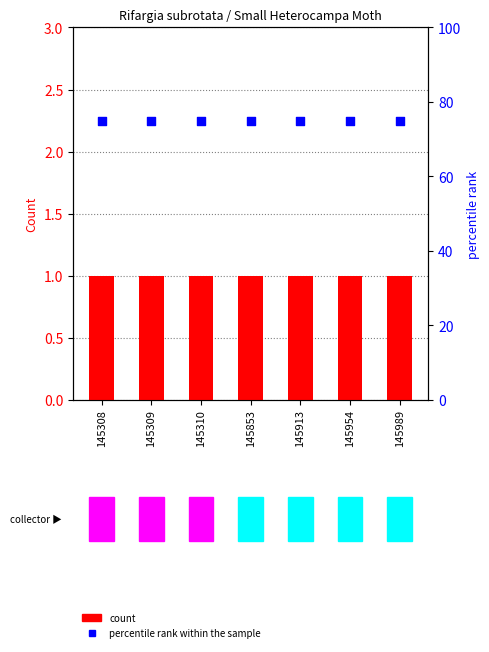

Which series reaches the minimum Y coordinate?

count